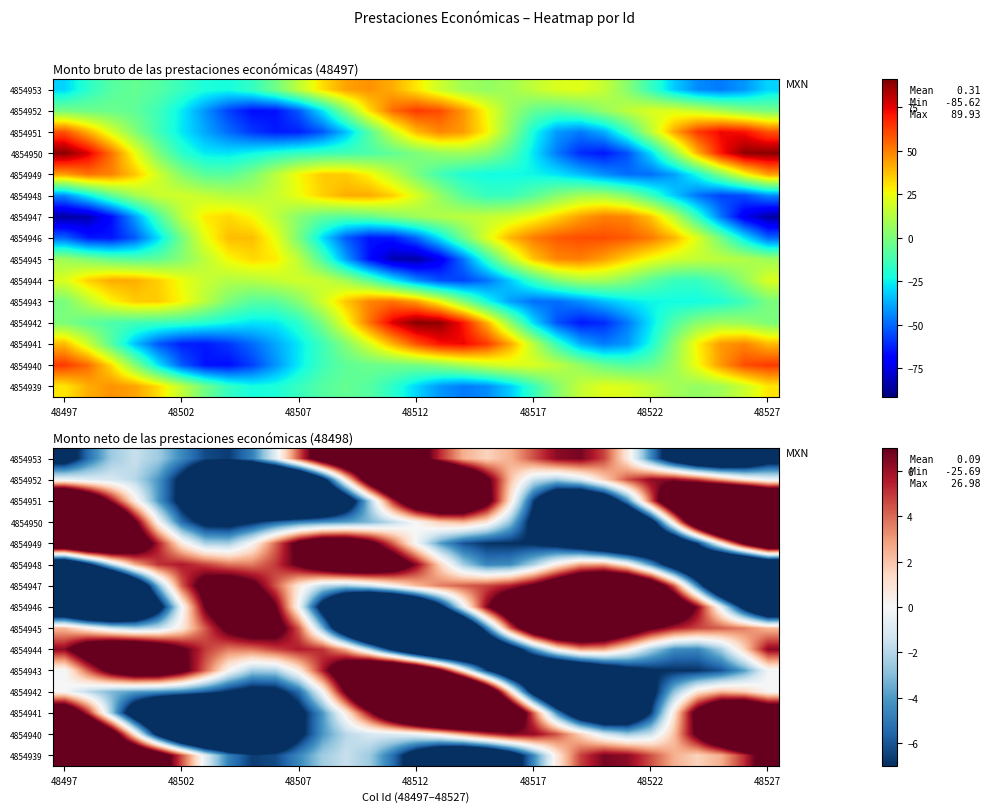

List the series in order of their peak value, highest first.

4854950, 4854942, 4854951, 4854941, 4854952, 4854940, 4854946, 4854943, 4854949, 4854947, 4854945, 4854953, 4854939, 4854948, 4854944